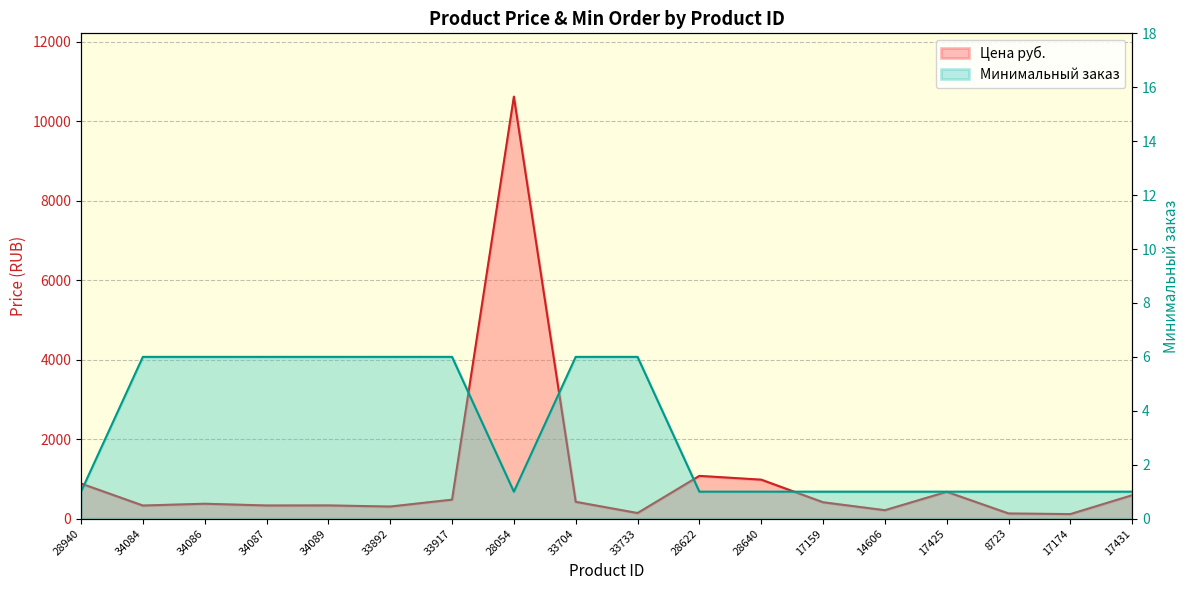

What is the difference between the highest and lowest values at 17425?

674.0